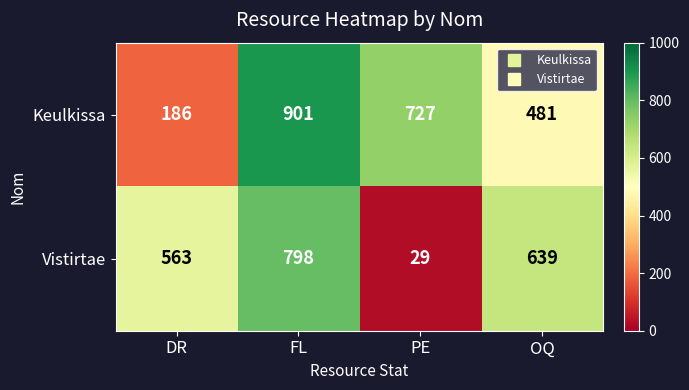

At which category does the chart reach its peak across all series?

FL